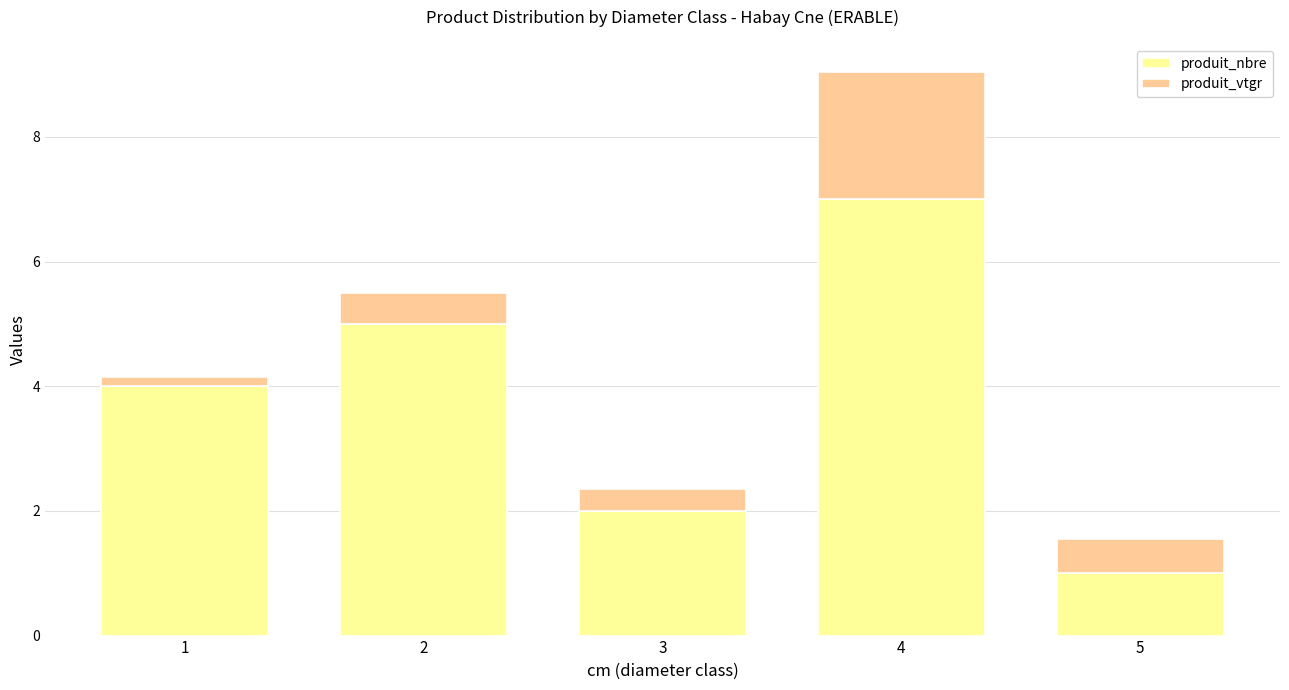

Which category has the lowest value in the produit_nbre series?

5